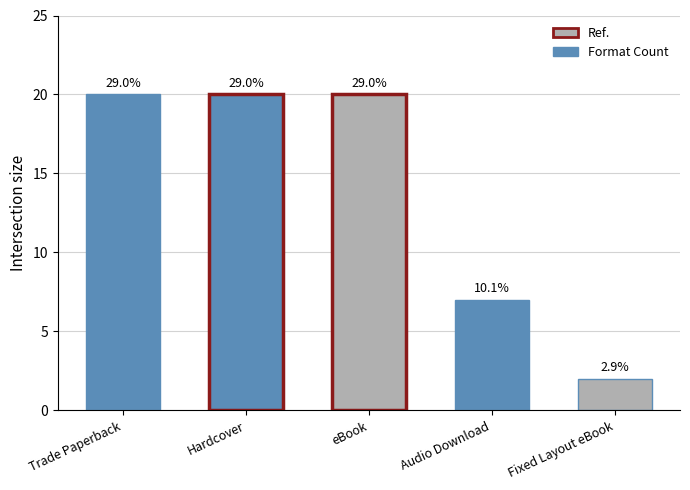

How many series are shown in this chart?

1